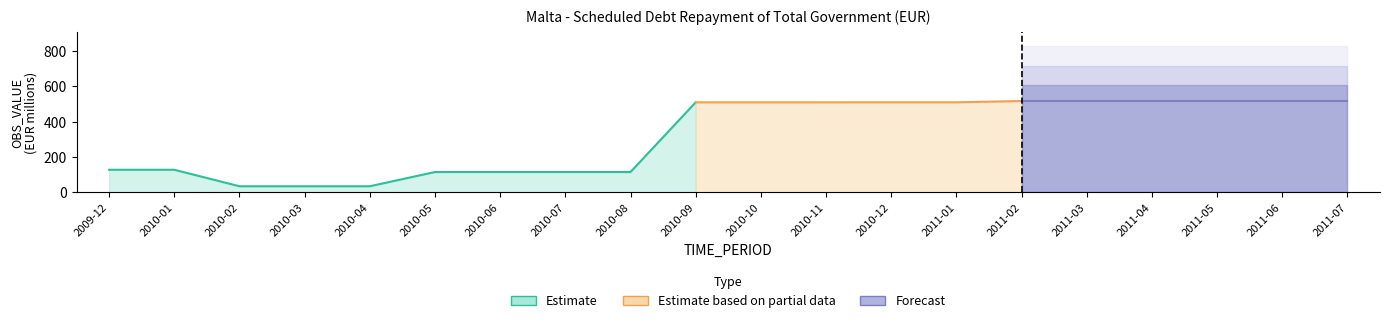

What is the label of the 9th point from the right?

2010-11